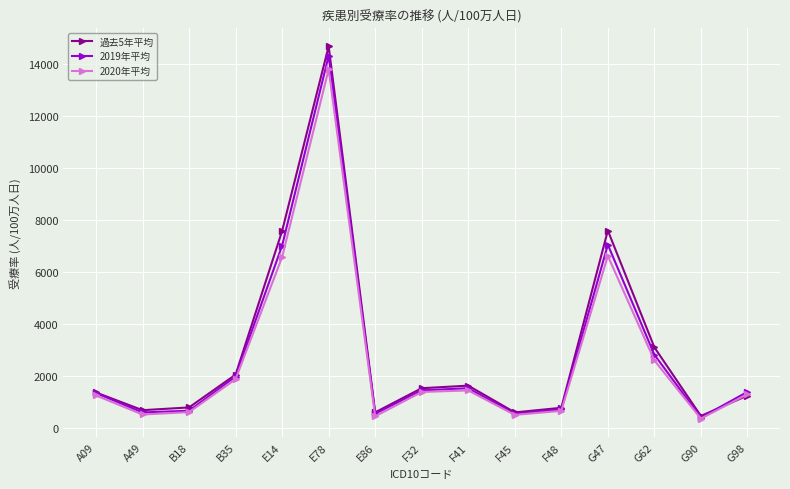

List the series in order of their overall mean, lowest first.

2020年平均, 2019年平均, 過去5年平均